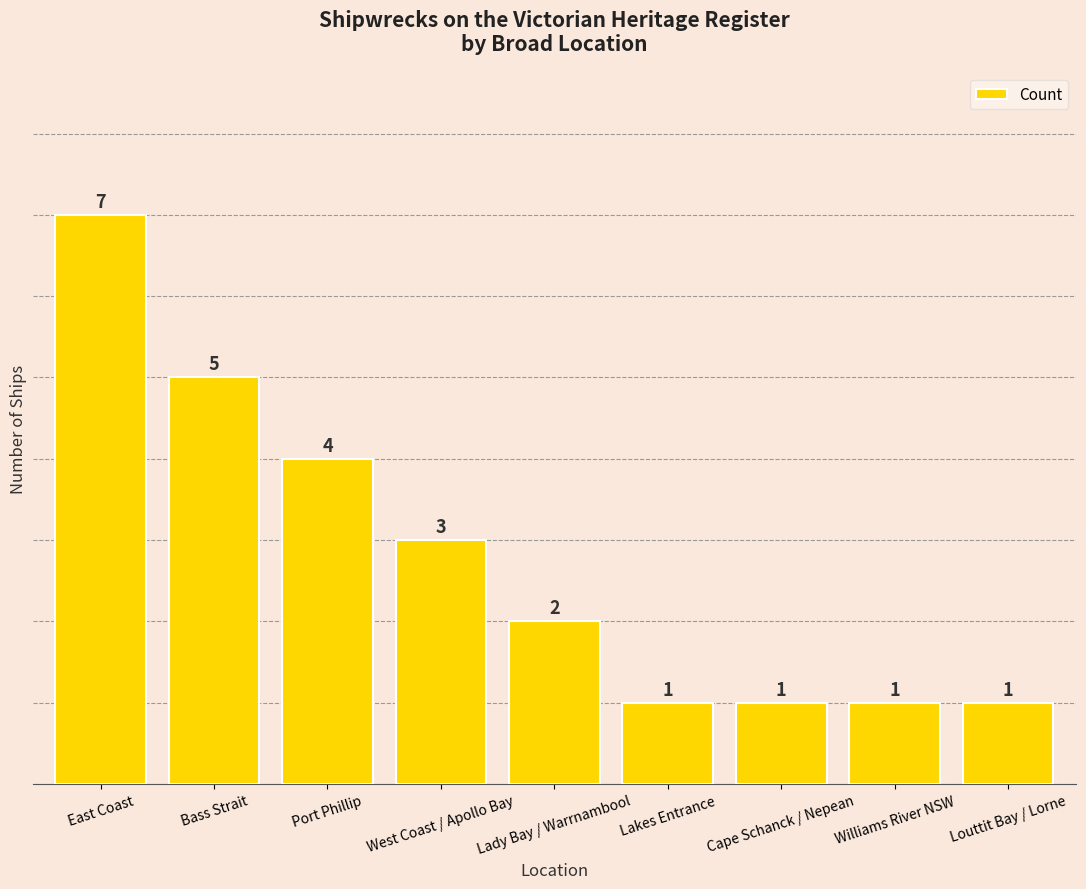

Does the chart contain any negative values?

No